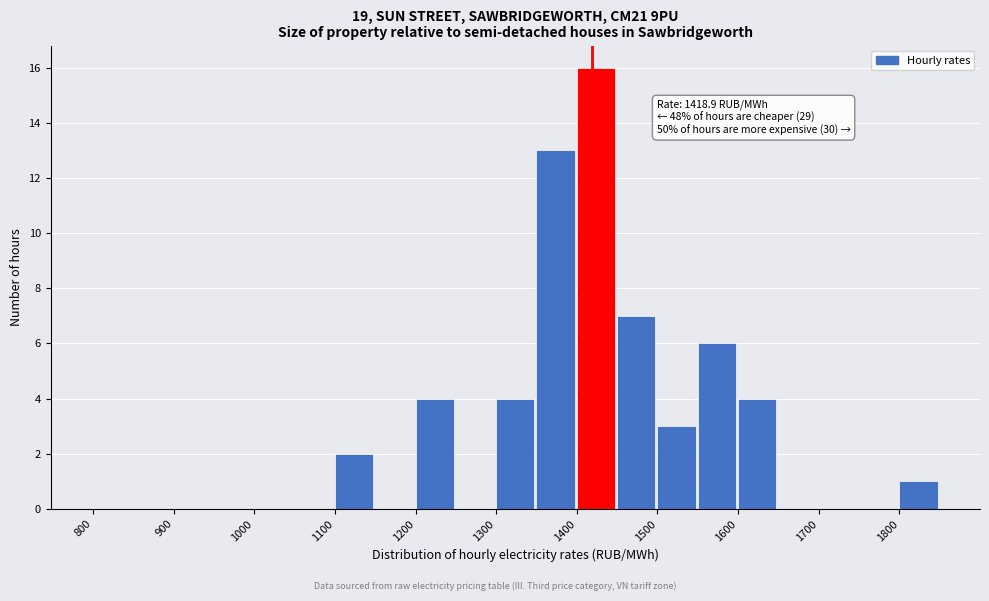

Which range on the x-axis has the tallest bar?

1400 to 1450